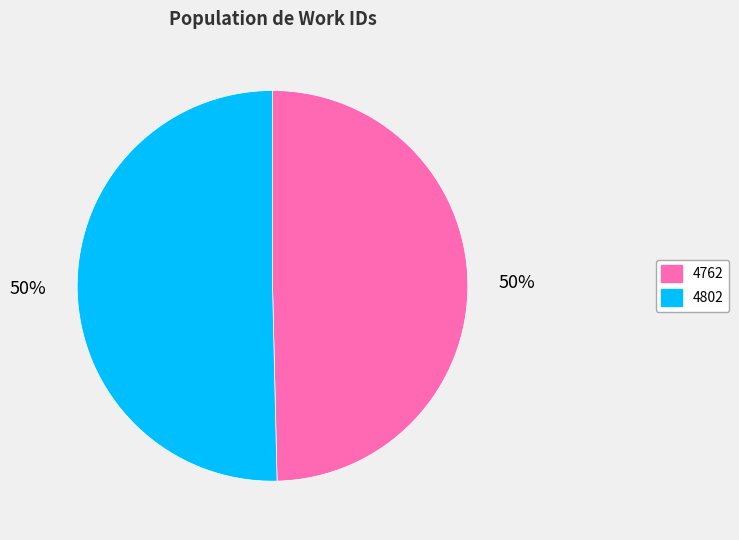

The 4802 slice represents 43% of the pie. True or false?

False